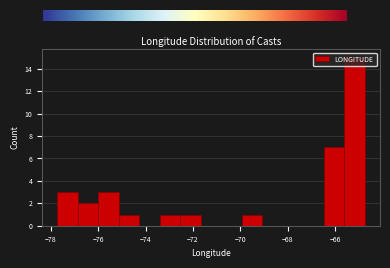

Over which range of the x-axis is the bar tallest?

-65.6 to -64.8